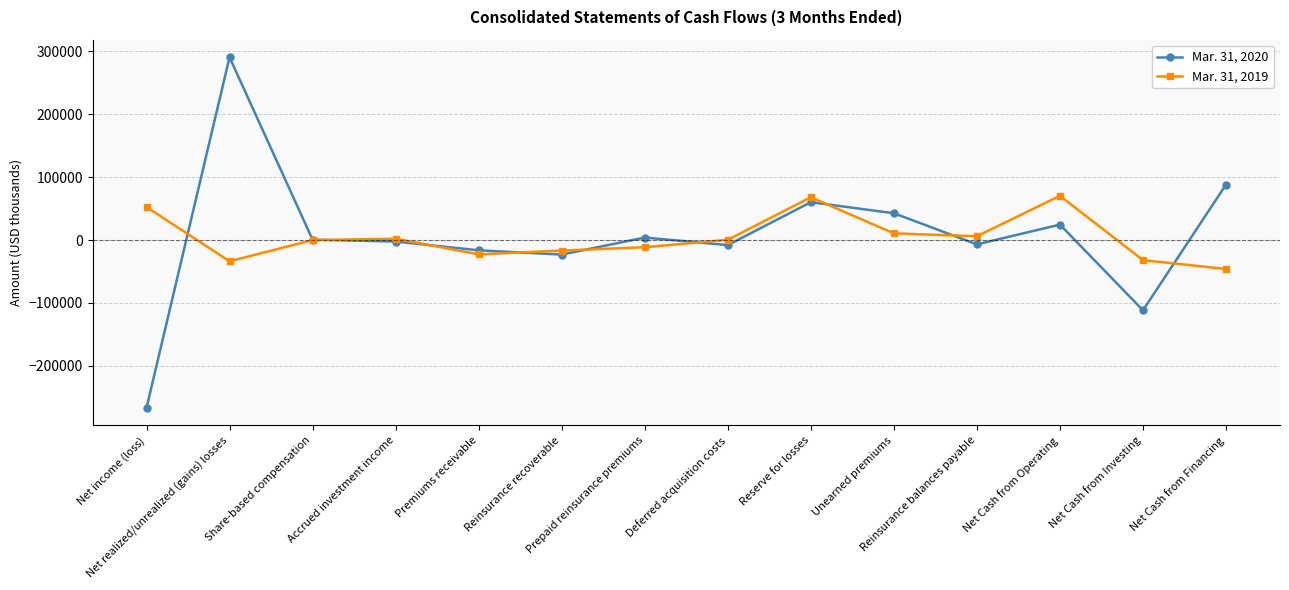

What is the difference between the second highest and minimum values in the Mar. 31, 2020 series?

354792